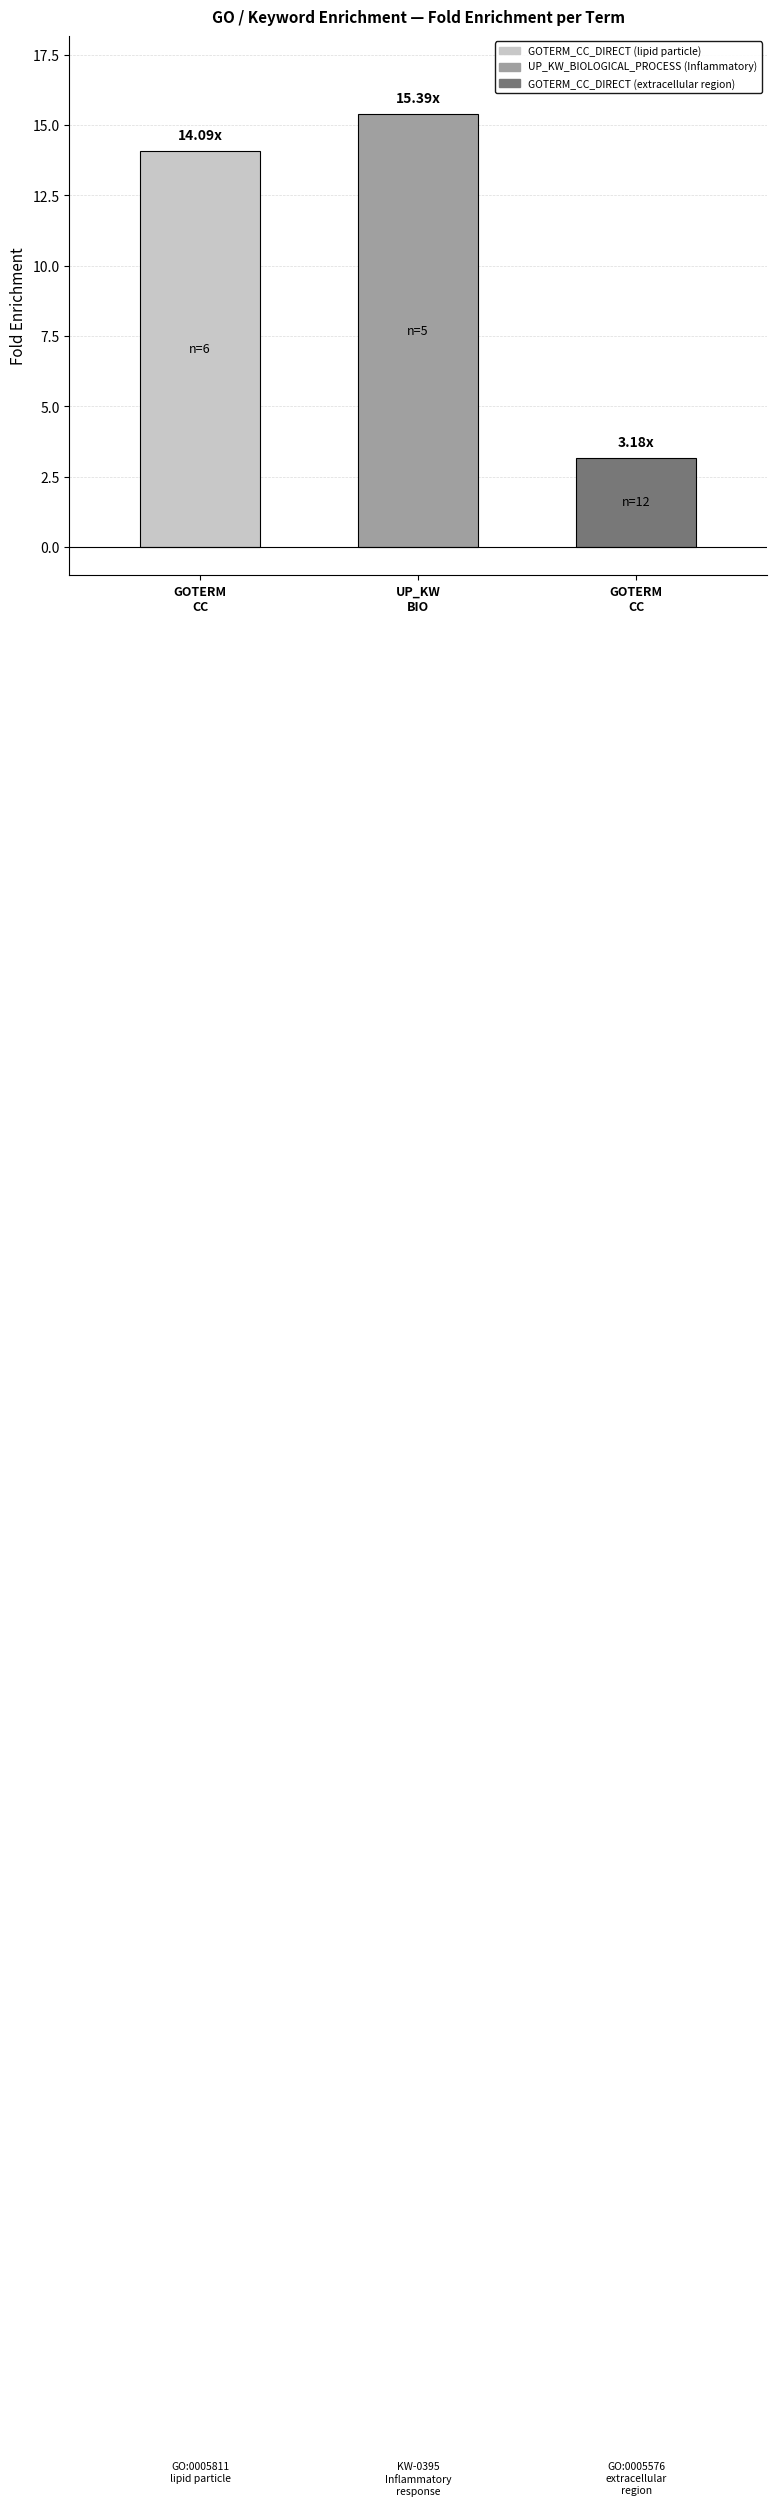

What is the difference between the maximum and minimum values?

12.2